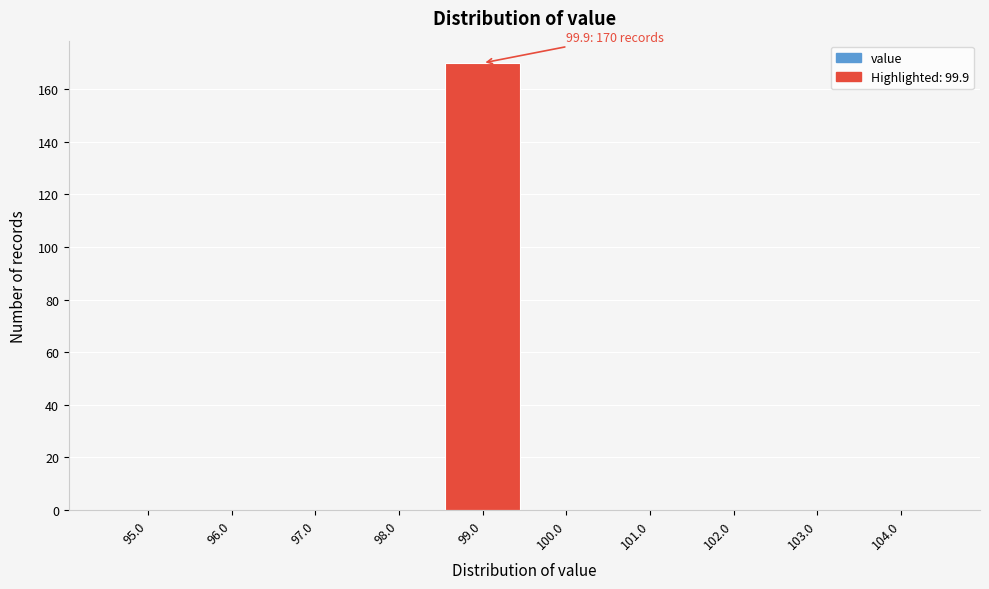

Reading left to right, what are all the values shown in this chart?

95.0=0	96.0=0	97.0=0	98.0=0	99.0=170	100.0=0	101.0=0	102.0=0	103.0=0	104.0=0